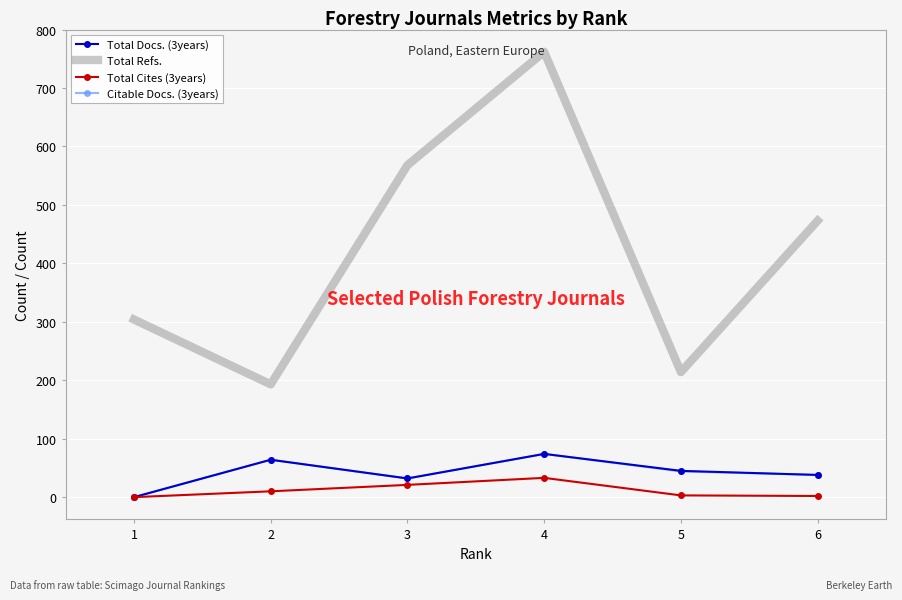

What is the maximum value shown in the chart?

762